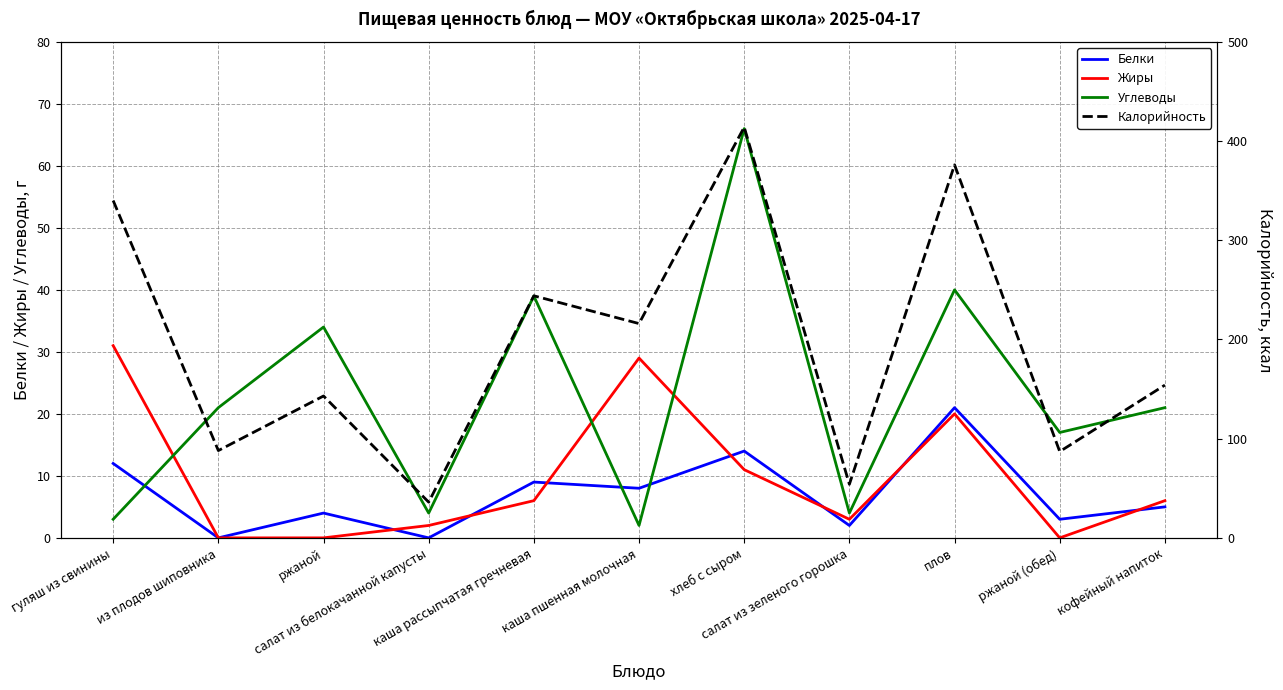

Where is the first local minimum for Углеводы?

салат из белокачанной капусты